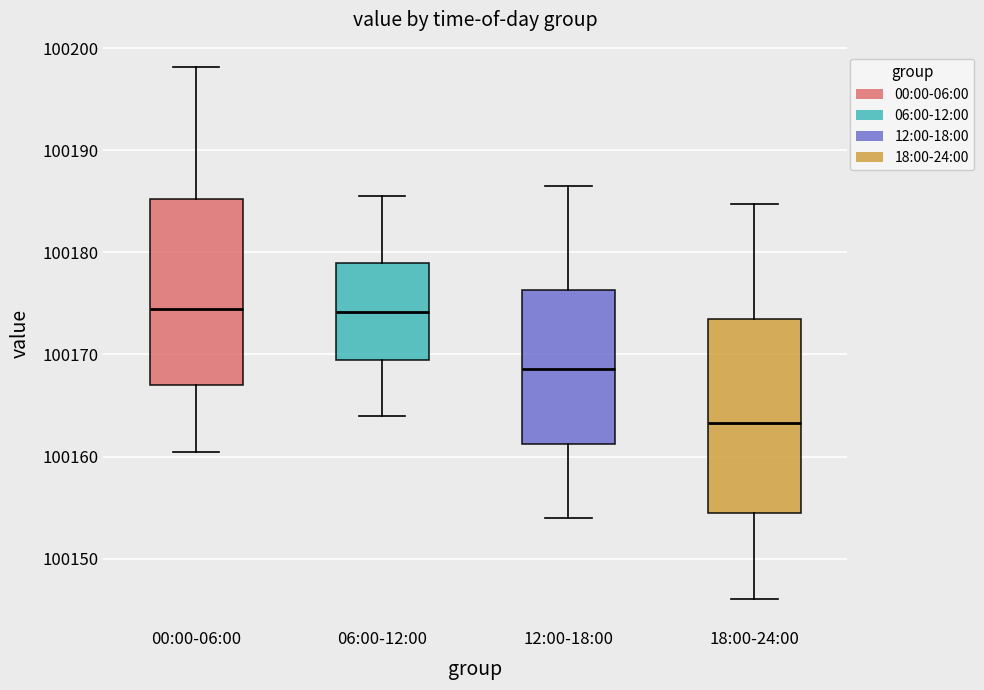

Reading left to right, read every box against the y-axis: the position of its median line, the range the box covers, and the ends of its whiskers. The values are not printed on the chart, so give them approximately, as read against the axis.

00:00-06:00: median 100174, box 100167 to 100185, whiskers 100160 to 100198
06:00-12:00: median 100174, box 100169 to 100179, whiskers 100164 to 100186
12:00-18:00: median 100169, box 100161 to 100176, whiskers 100154 to 100187
18:00-24:00: median 100163, box 100154 to 100174, whiskers 100146 to 100185